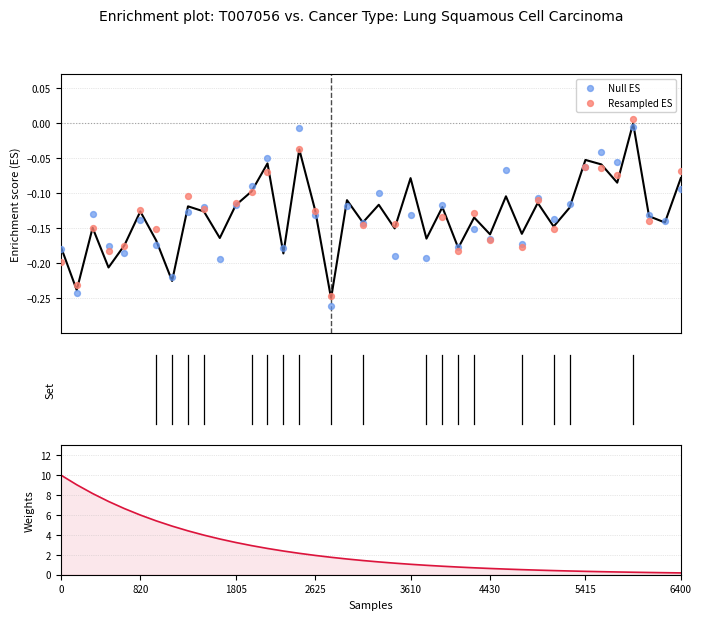

Which has a higher value, 35 or 24?

35